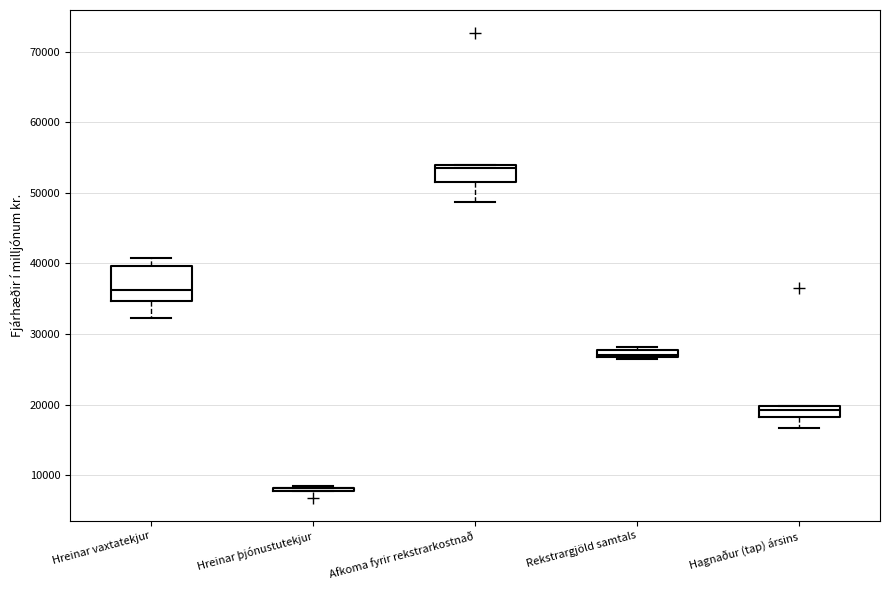

Comparing the boxes themselves (not the whiskers), which one is the tallest?

Hreinar vaxtatekjur